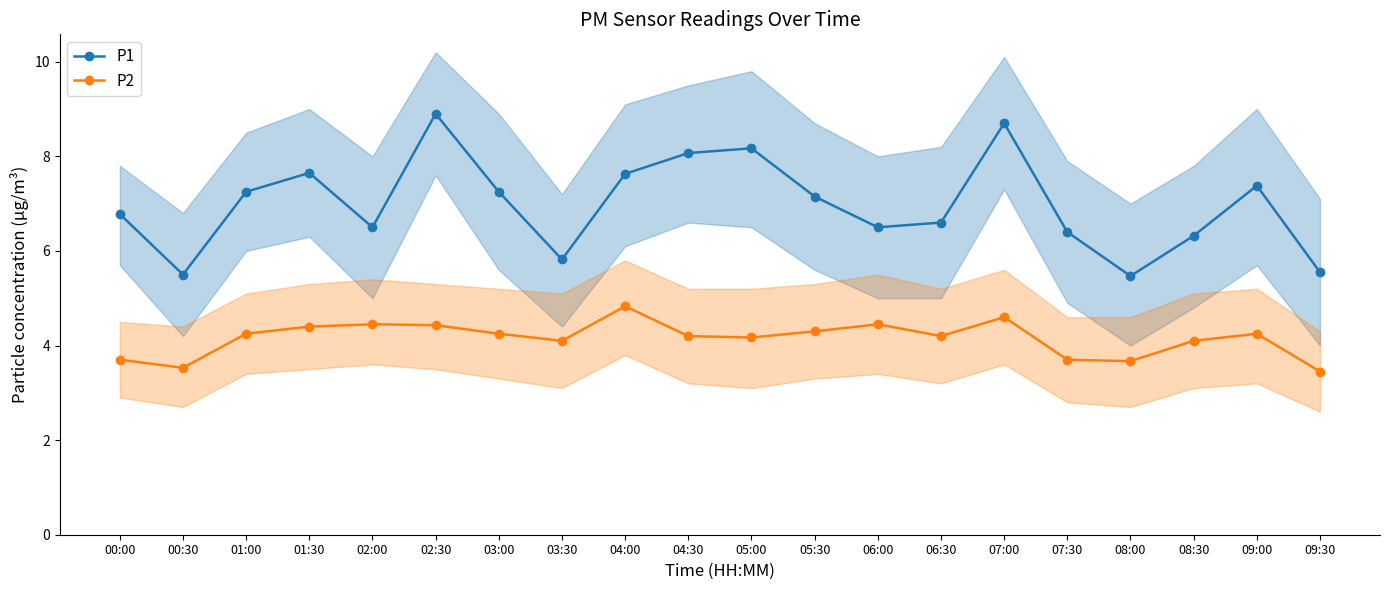

True or false: P2 and P1 cross at least once.

False